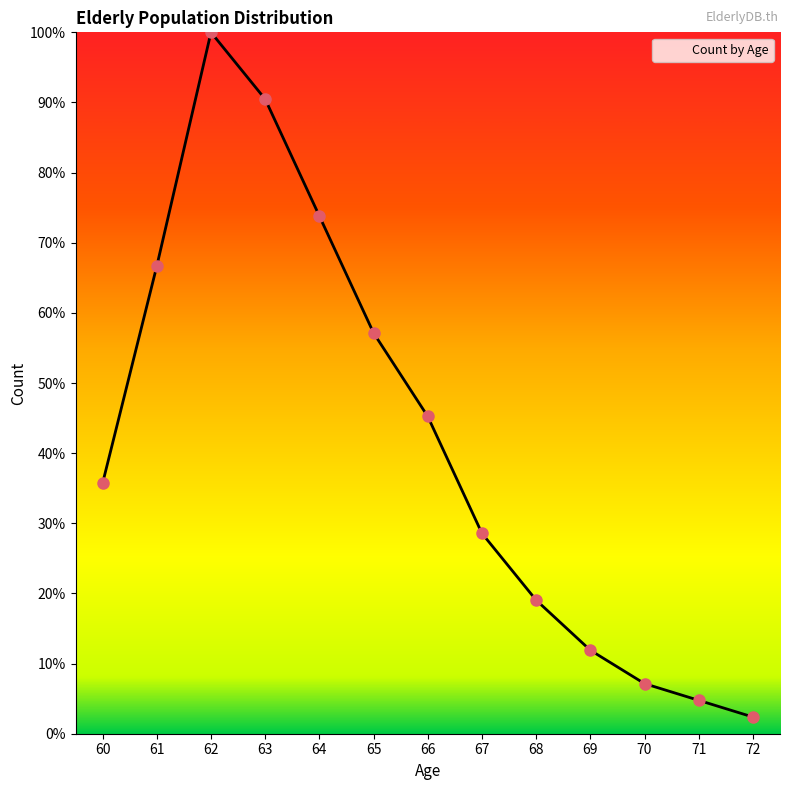

Between 66 and 60, which is larger?

66